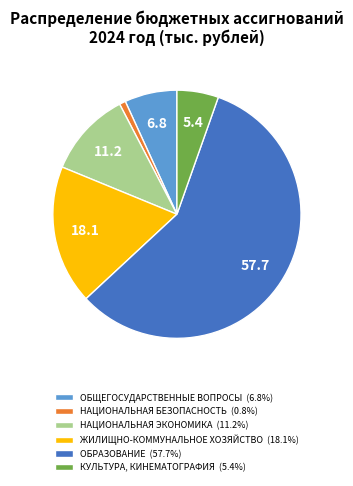

Combined, do ОБЩЕГОСУДАРСТВЕННЫЕ ВОПРОСЫ (6.8%) and ЖИЛИЩНО-КОММУНАЛЬНОЕ ХОЗЯЙСТВО (18.1%) account for over 50%?

No